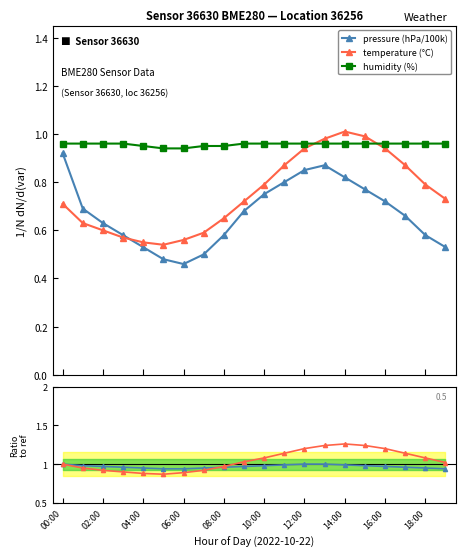

How many intersections are there between temperature (°C) and humidity (%)?

2